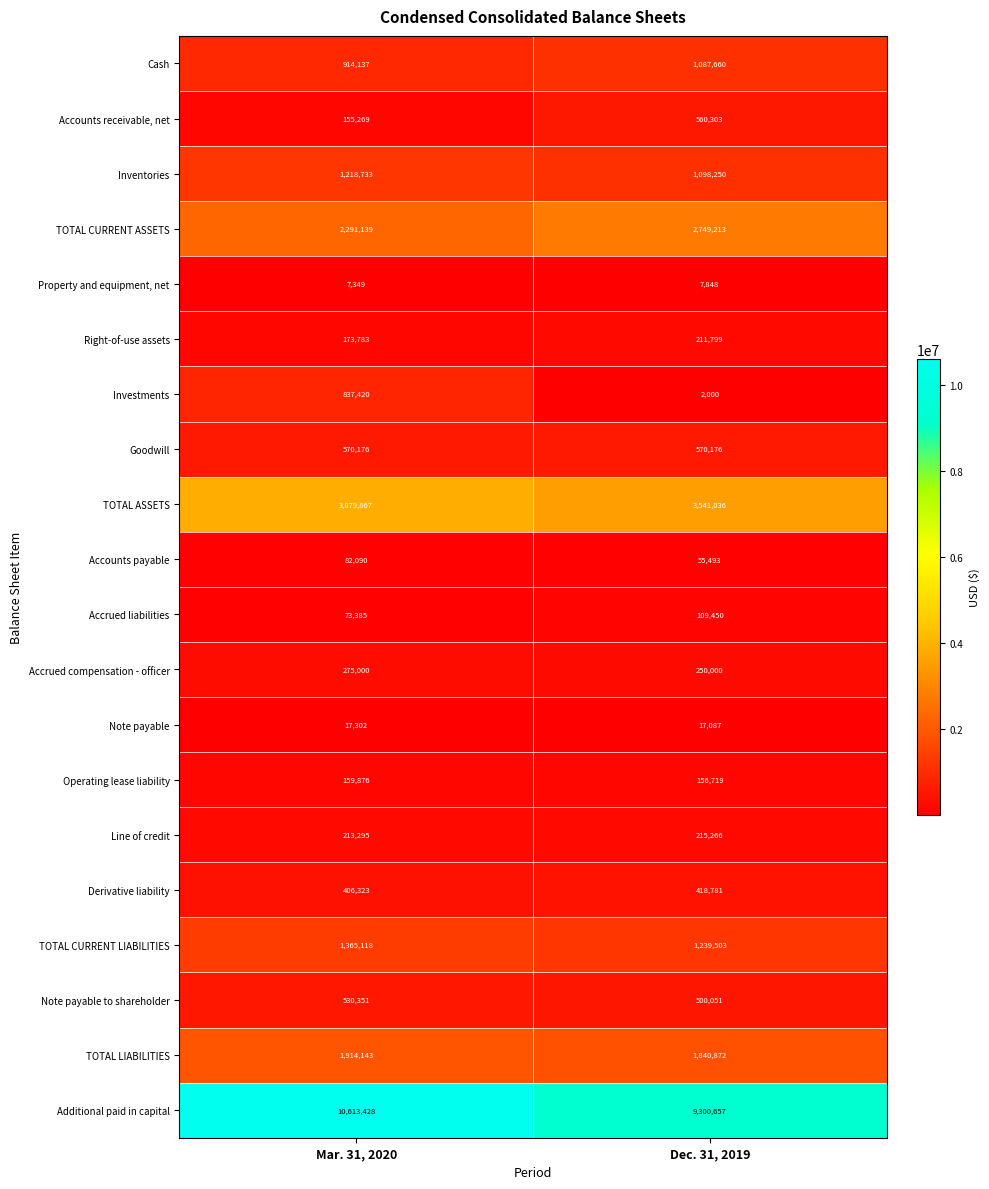

What is the sum of the Additional paid in capital values at Dec. 31, 2019 and Mar. 31, 2020?

19914085